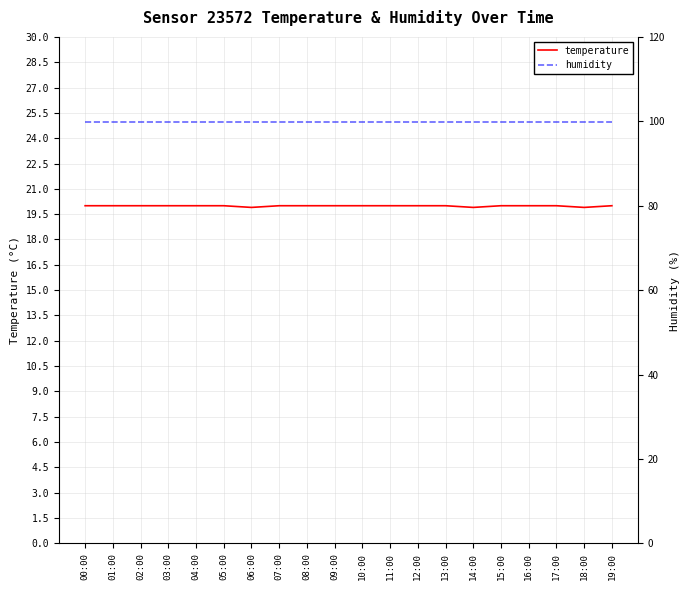

True or false: temperature and humidity cross at least once.

False